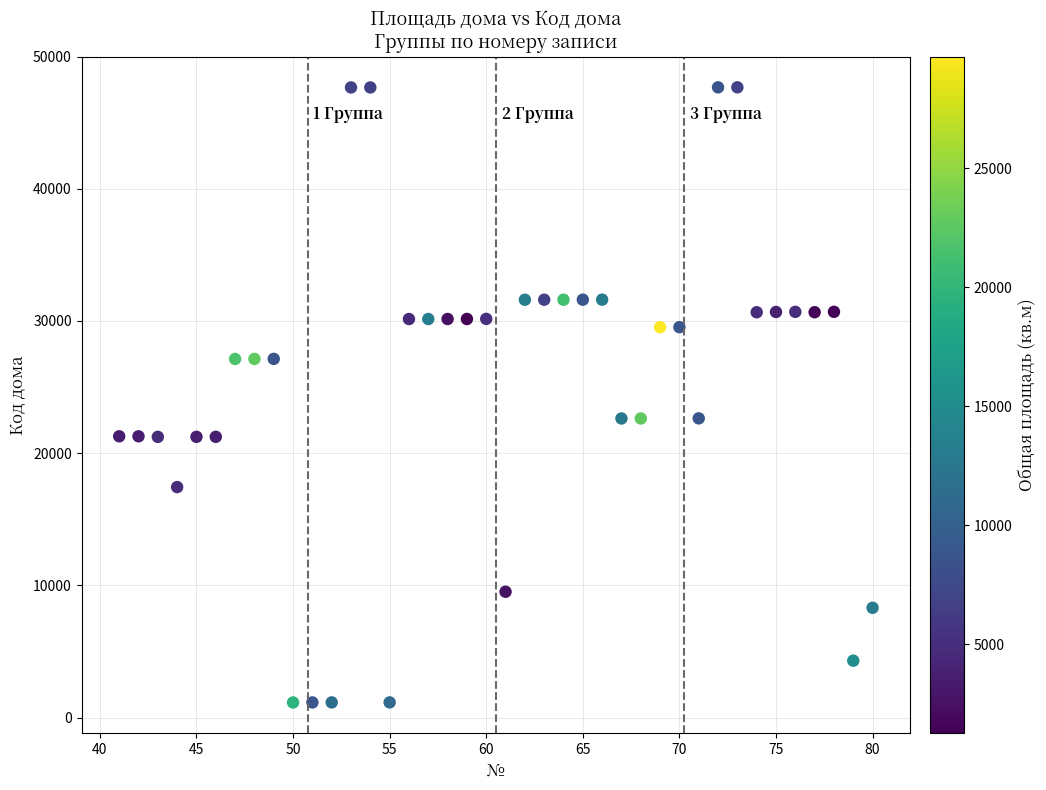

What is the range of Y values (max minus min)?

46536